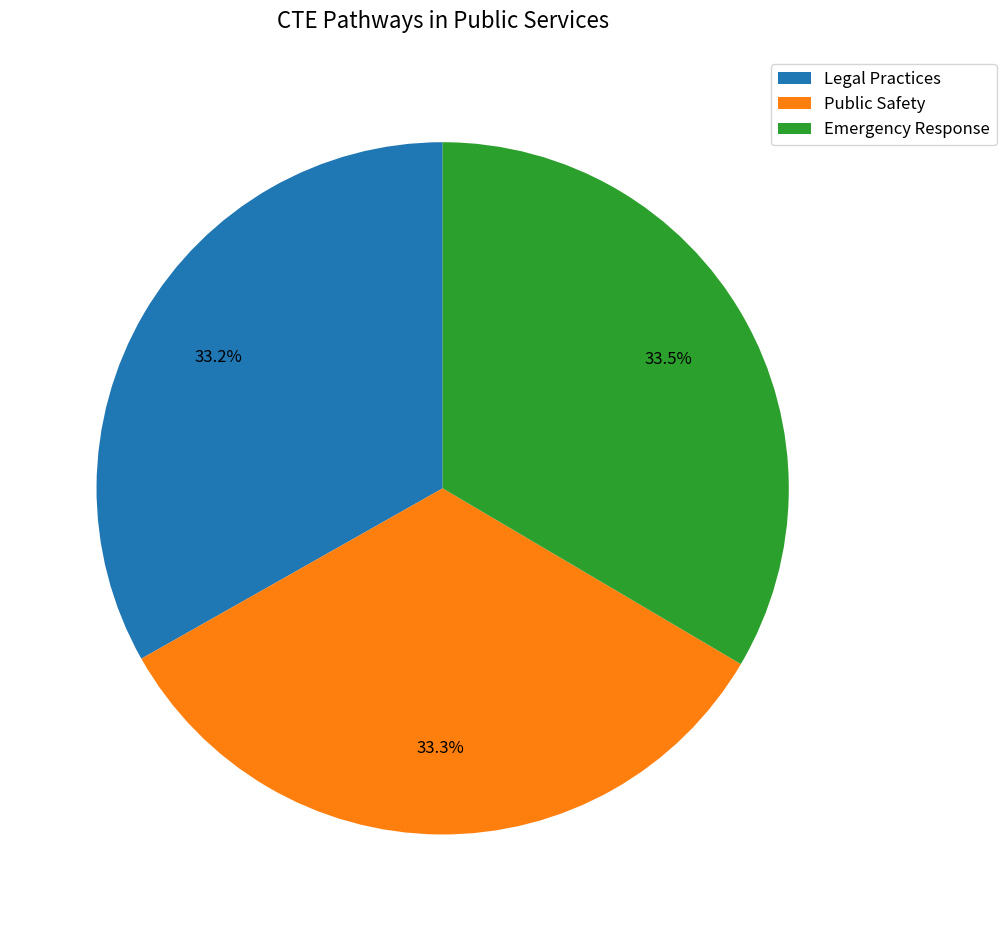

How many slices are in this pie chart?

3